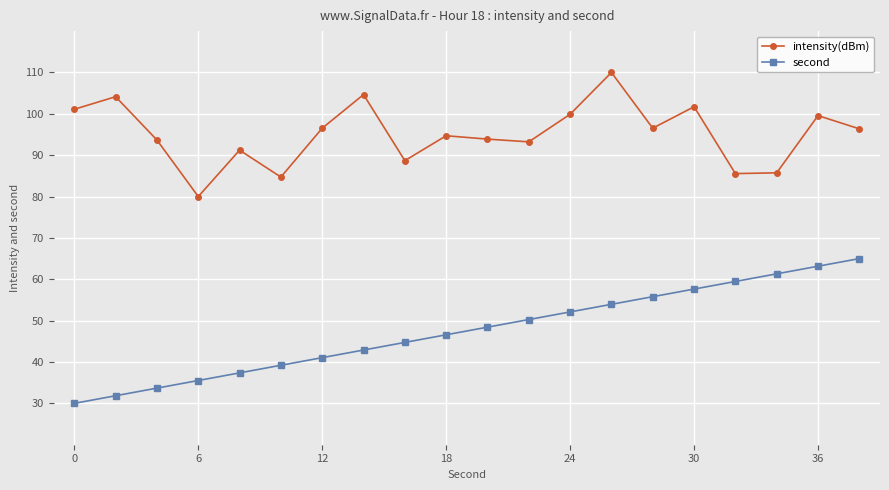

List the series in order of their peak value, lowest first.

second, intensity(dBm)